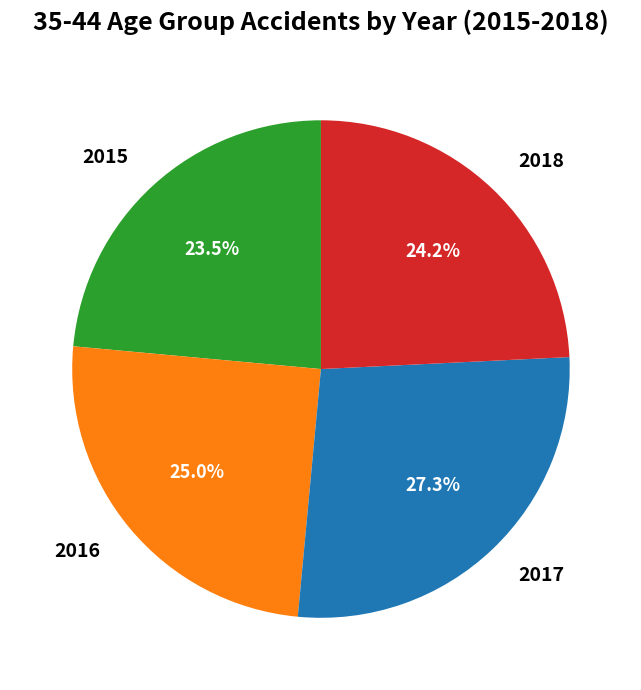

Is there a majority slice in this chart?

No